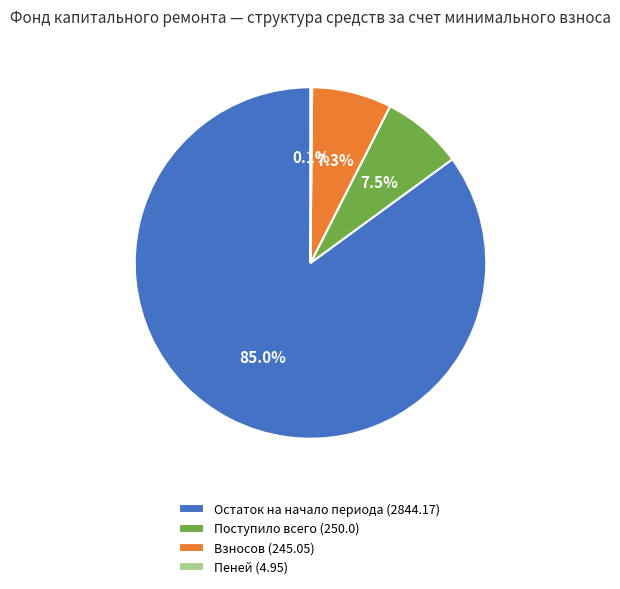

Which category has the biggest portion of the pie?

Остаток на начало периода (2844.17)